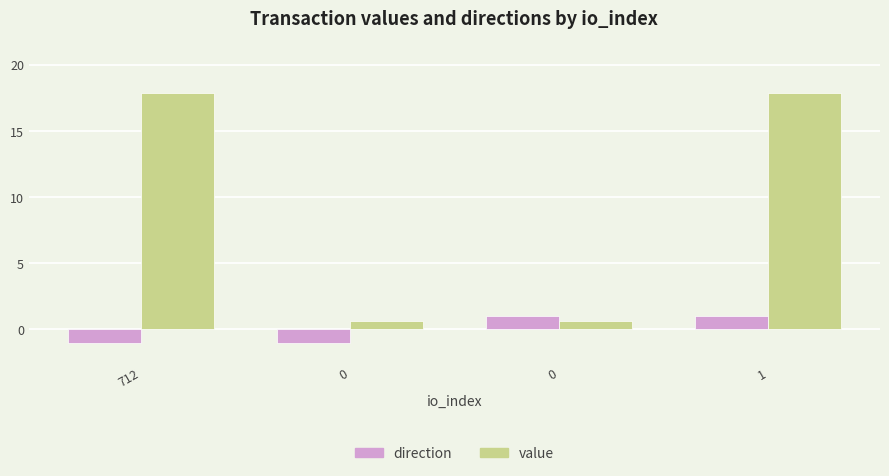

Are the bars grouped side by side (vs. stacked)?

Yes